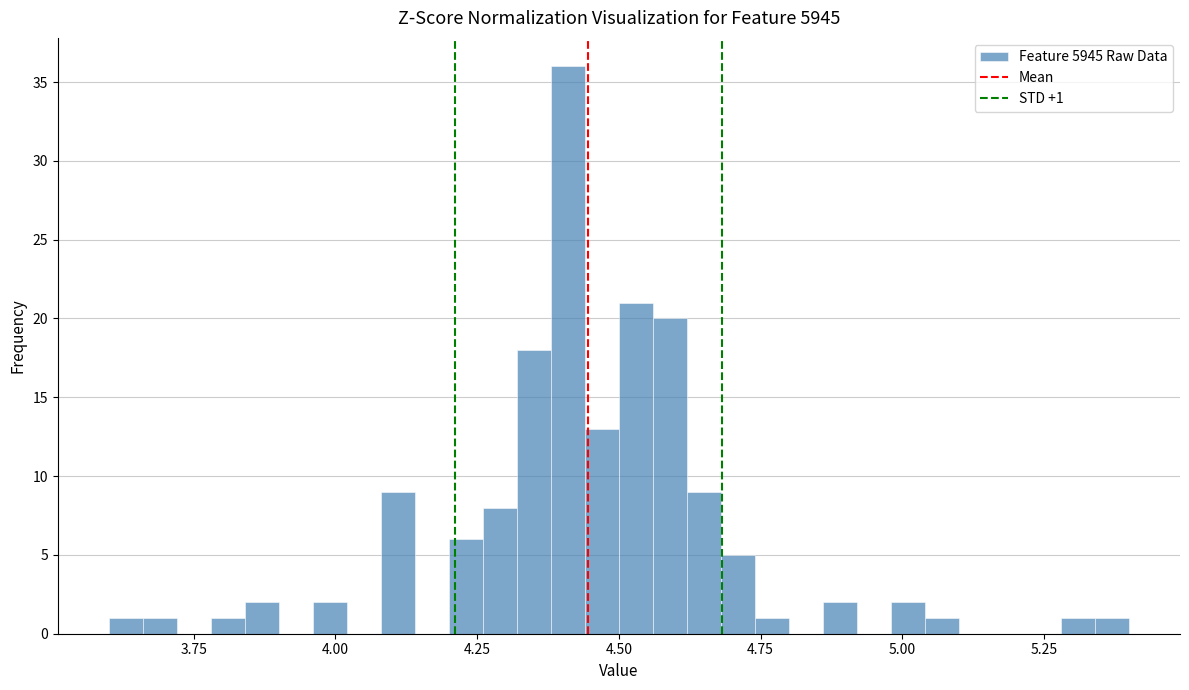

Around what value on the x-axis is the tallest bar? Give the approximate position of its centre, as read against the axis.

4.40